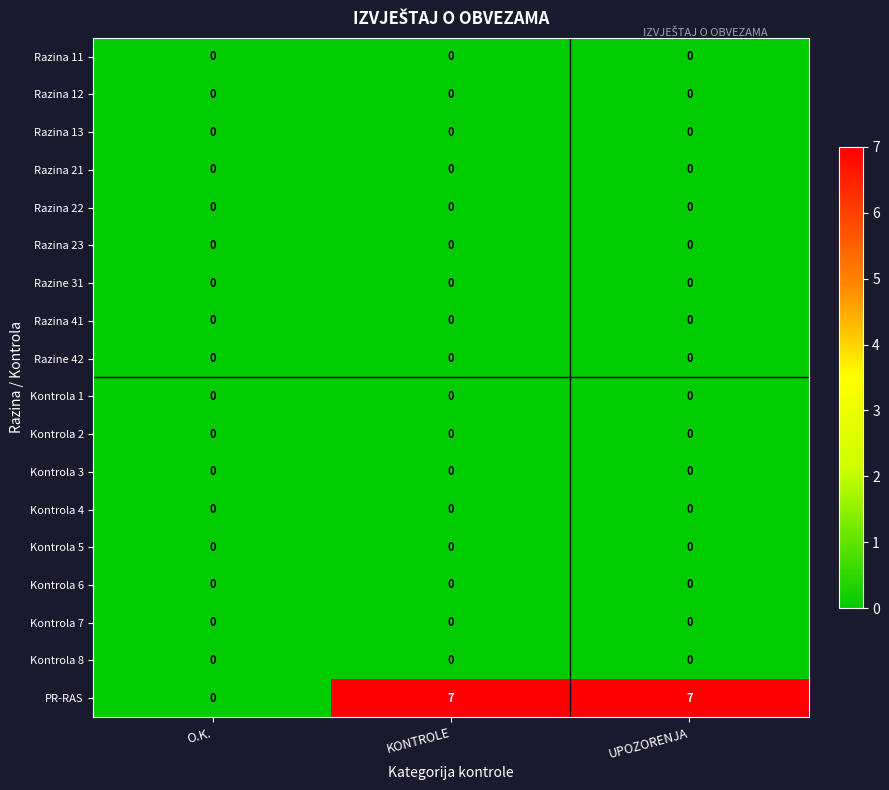

Which series has the largest total across all categories?

PR-RAS